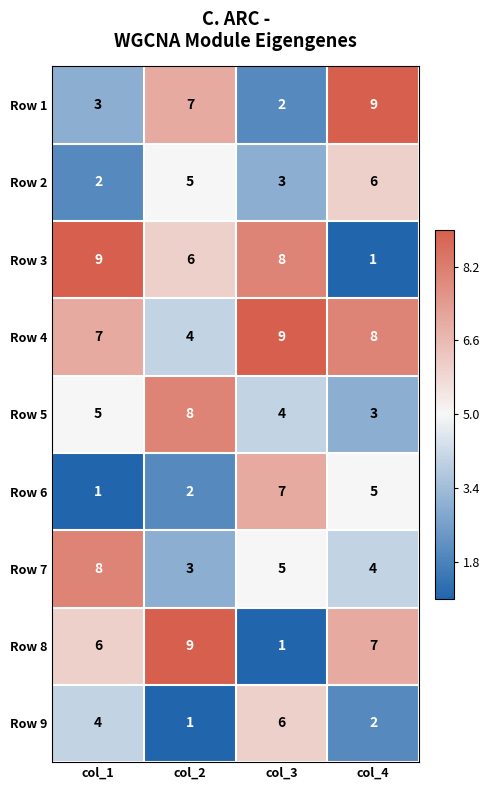

What is the spread (max minus min) of values at col_4?

8